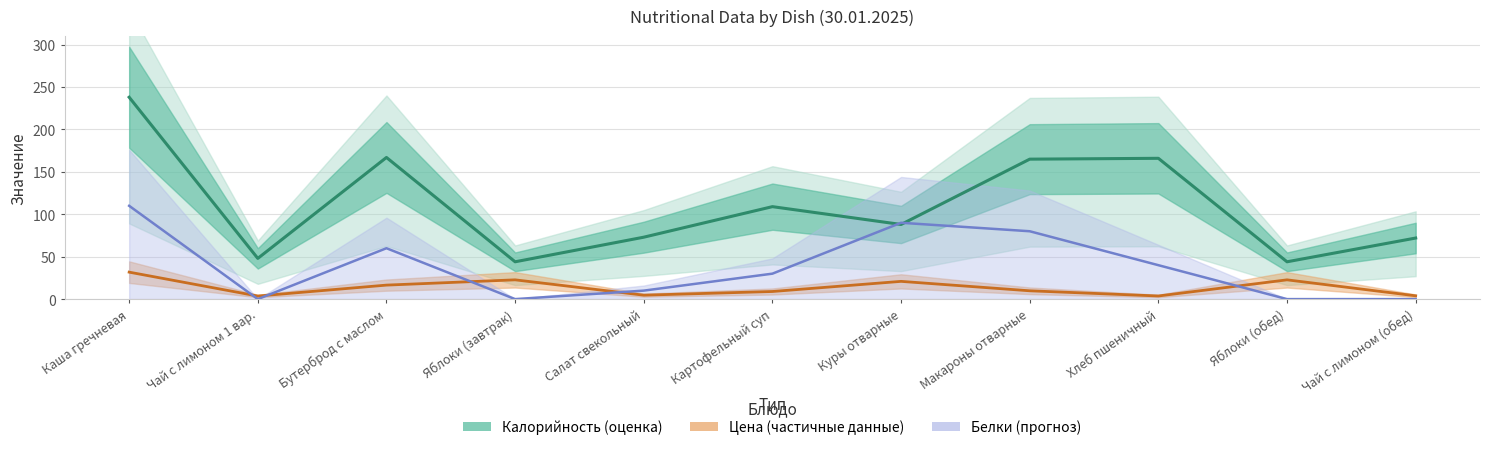

Rank the series by their average value, from highest to lowest.

Калорийность, Белки, Цена